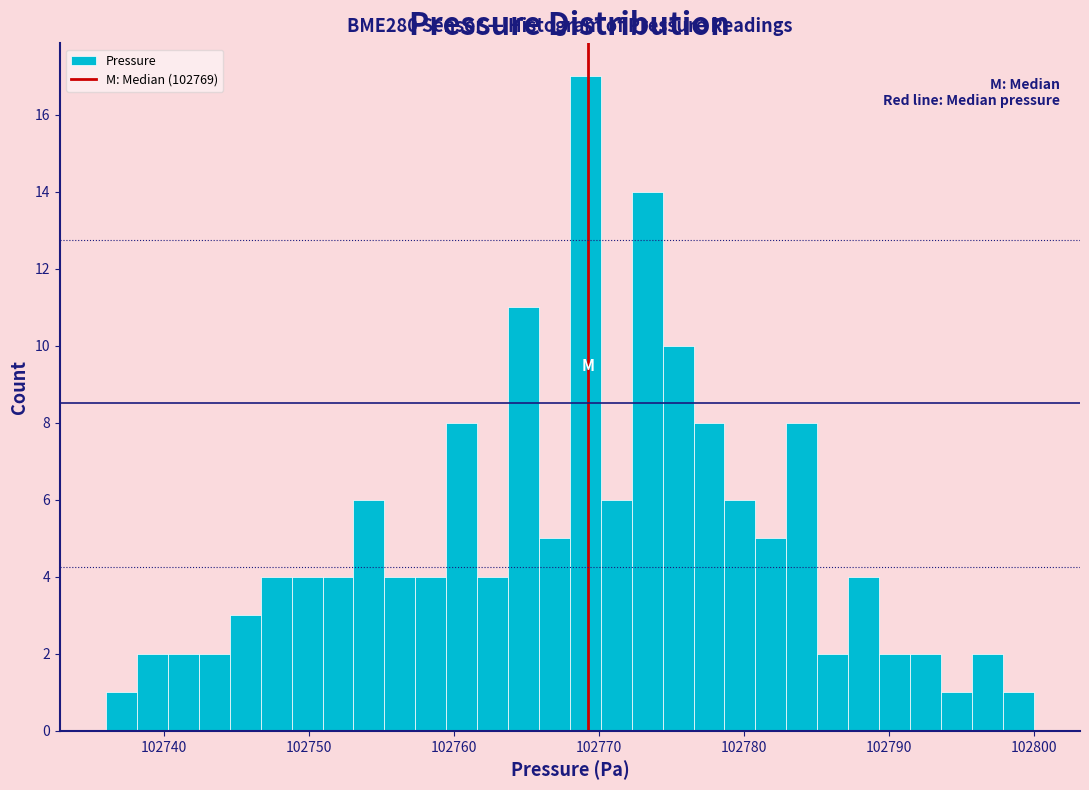

Read against the x-axis, roughly where is the centre of the tallest bar?

102769